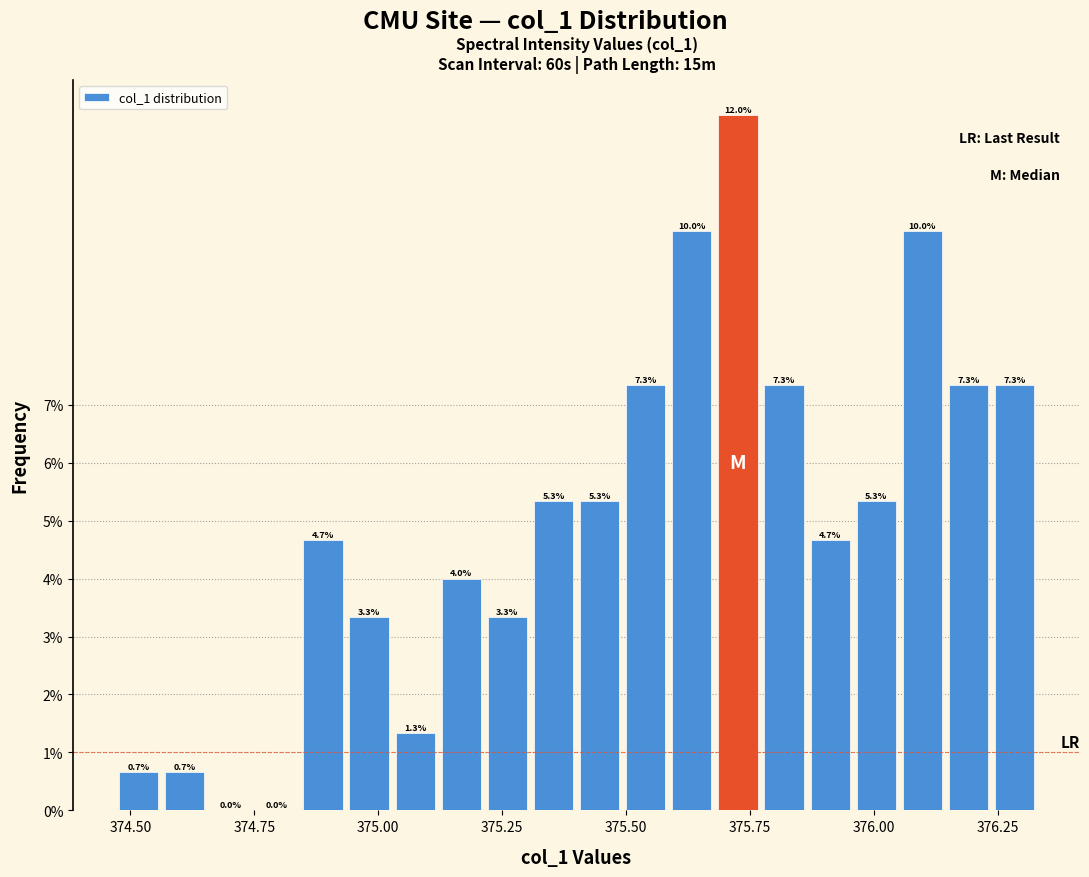

Around what value on the x-axis is the tallest bar? Give the approximate position of its centre, as read against the axis.

375.75